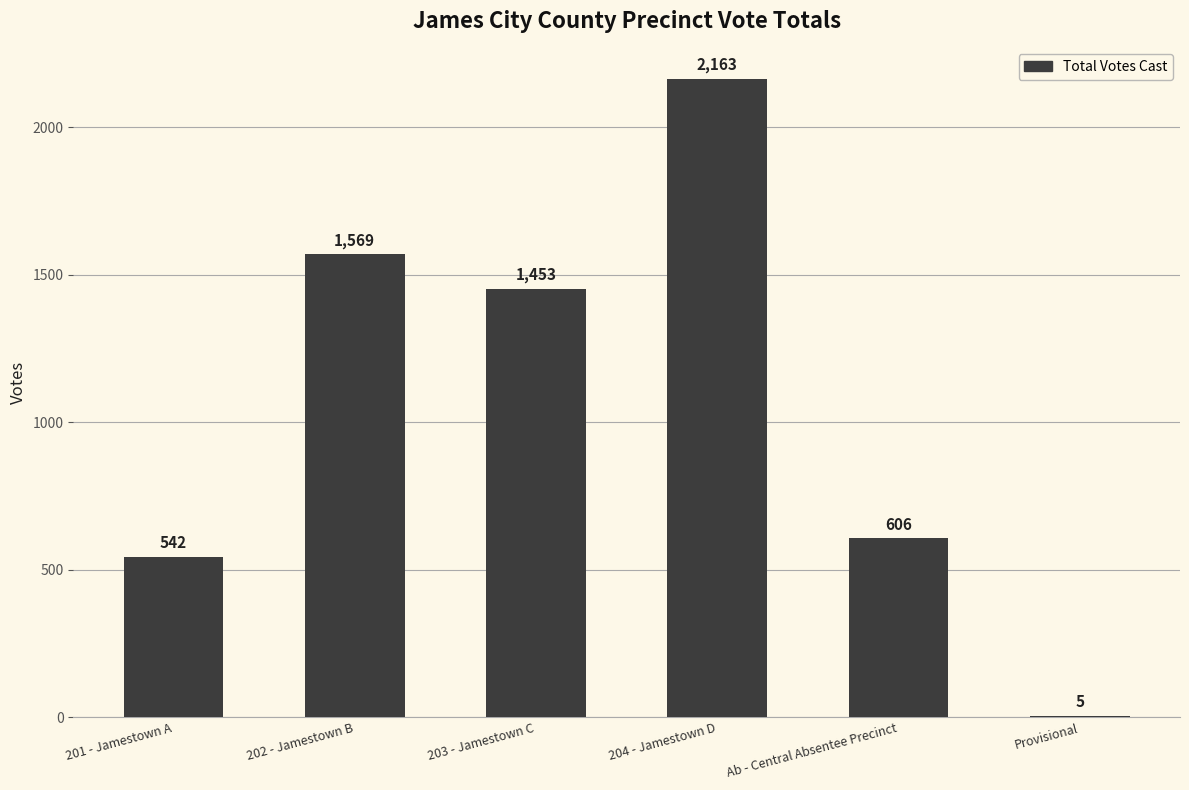

Reading left to right, extract all data points from this chart.

542	1569	1453	2163	606	5